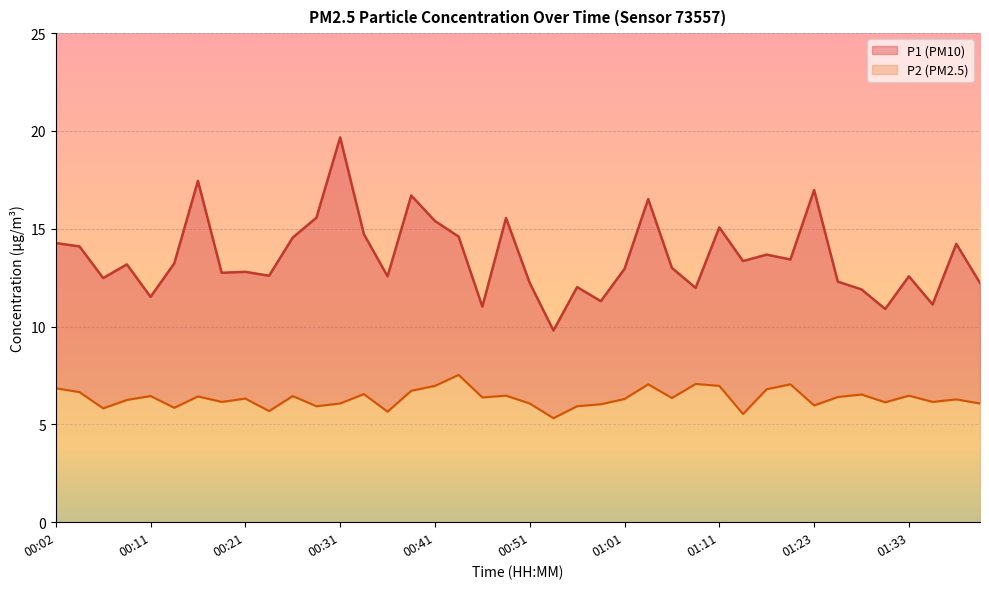

Reading right to left, what are all the values shown in this chart?

P1: 12.2	14.2	11.1	12.6	10.9	11.9	12.3	17.0	13.4	13.7	13.3	15.1	12.0	13.0	16.5	12.9	11.3	12.0	9.8	12.2	15.6	11.0	14.6	15.4	16.7	12.6	14.7	19.7	15.6	14.6	12.6	12.8	12.8	17.4	13.2	11.5	13.2	12.5	14.1	14.3
P2: 6.1	6.3	6.2	6.5	6.1	6.5	6.4	6.0	7.0	6.8	5.5	7.0	7.1	6.3	7.0	6.3	6.0	5.9	5.3	6.1	6.5	6.4	7.5	7.0	6.7	5.7	6.5	6.1	5.9	6.5	5.7	6.3	6.2	6.4	5.8	6.5	6.2	5.8	6.7	6.8